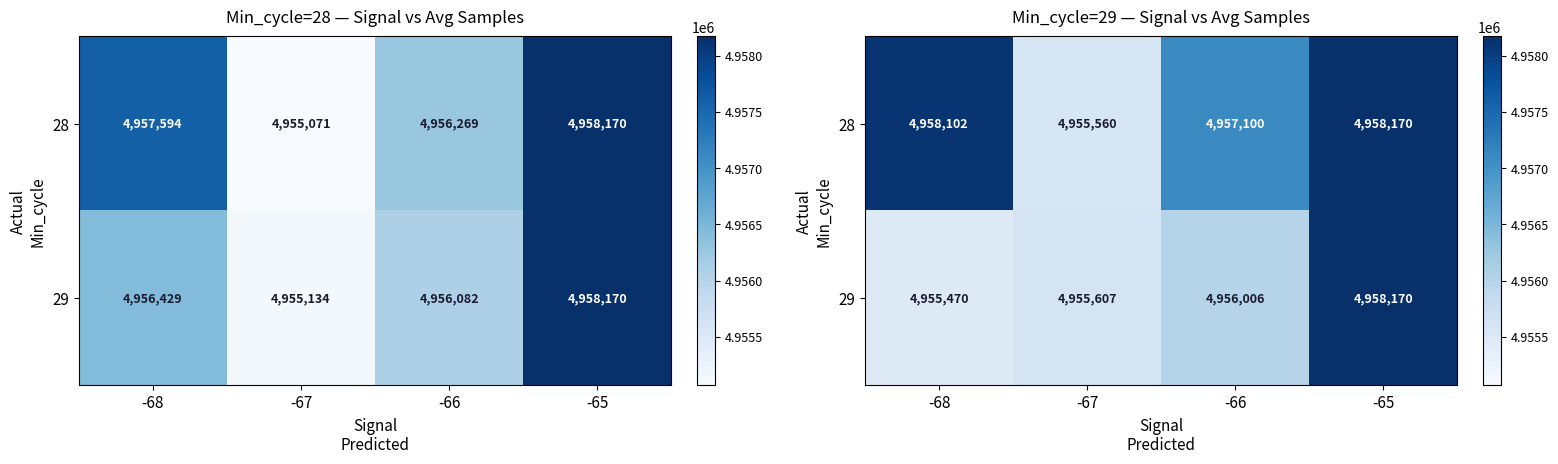

True or false: 28 has a value of 4958170 at -65.

True